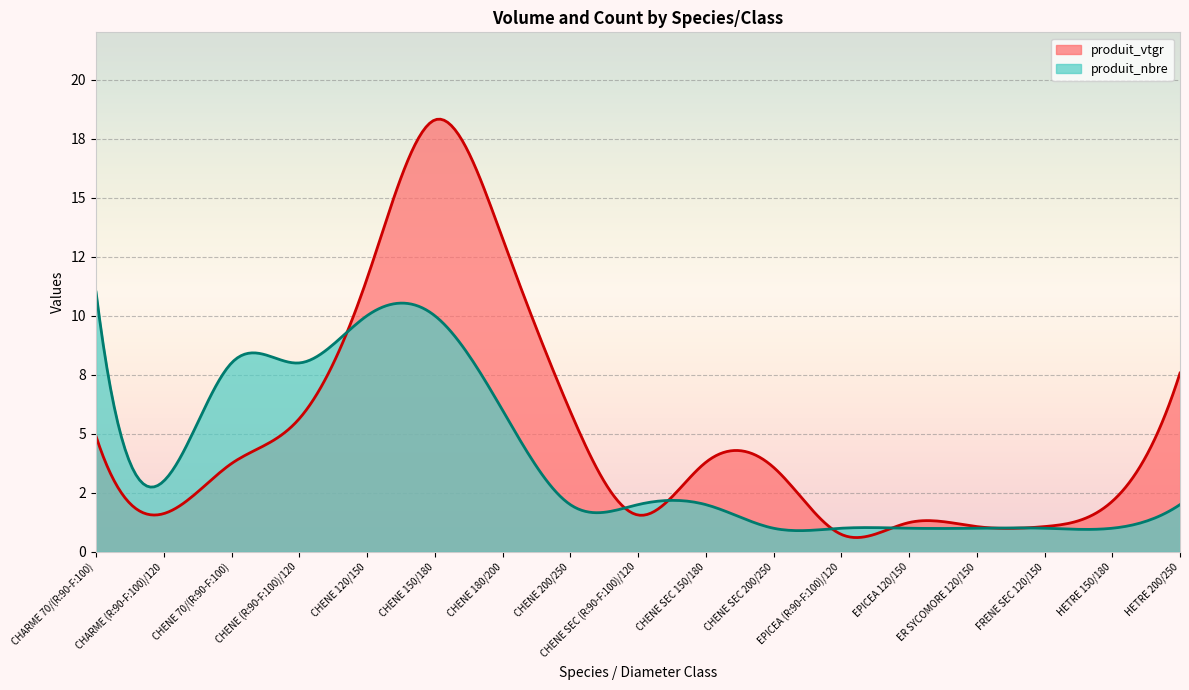

What is the difference between the maximum and second lowest values in the produit_nbre series?

10.0